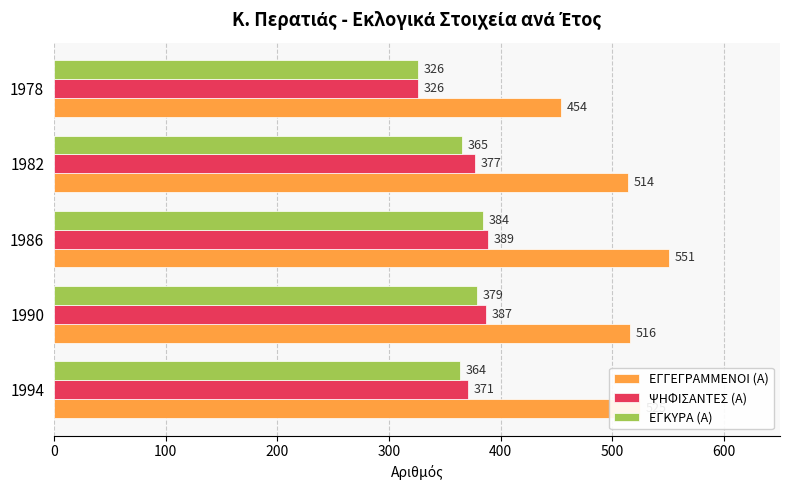

At 1986, list the series in order from largest to smallest.

ΕΓΓΕΓΡΑΜΜΕΝΟΙ (Α), ΨΗΦΙΣΑΝΤΕΣ (Α), ΕΓΚΥΡΑ (Α)